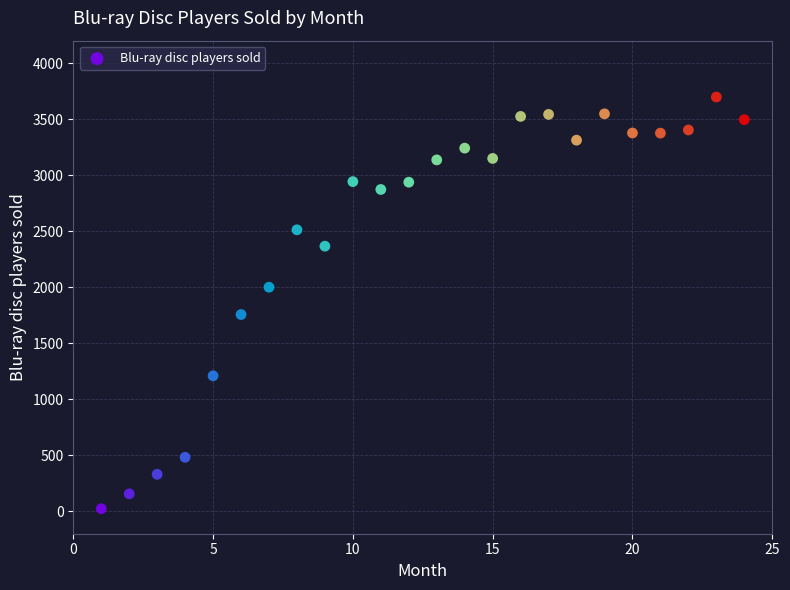

What is the range of X values (max minus min)?

23